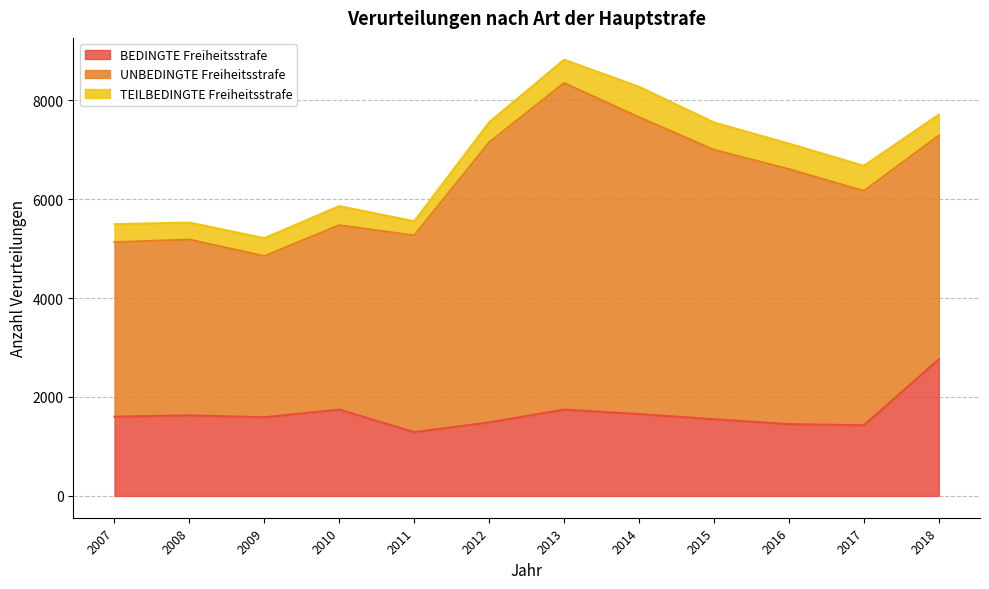

What is the difference between the second highest and second lowest values in the UNBEDINGTE Freiheitsstrafe series?

2474